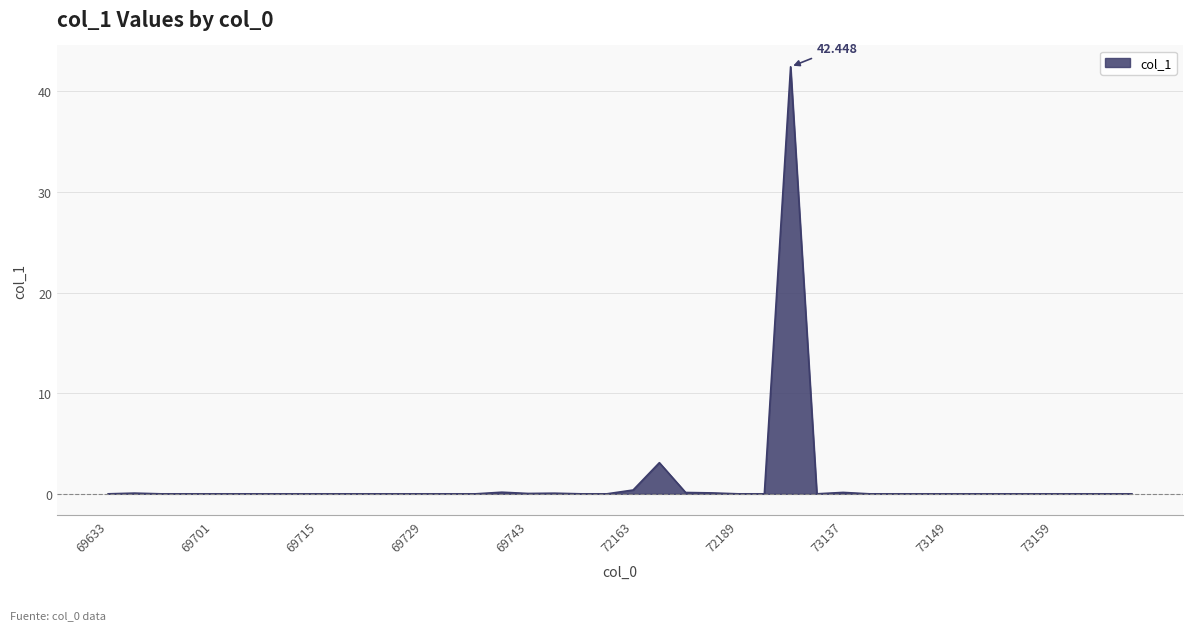

Count the number of categories in the chart.

40